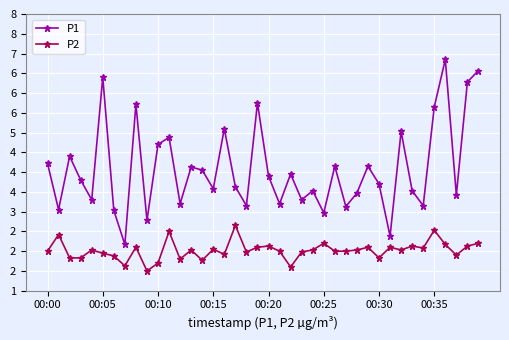

Is this an area chart (filled region under the line)?

No